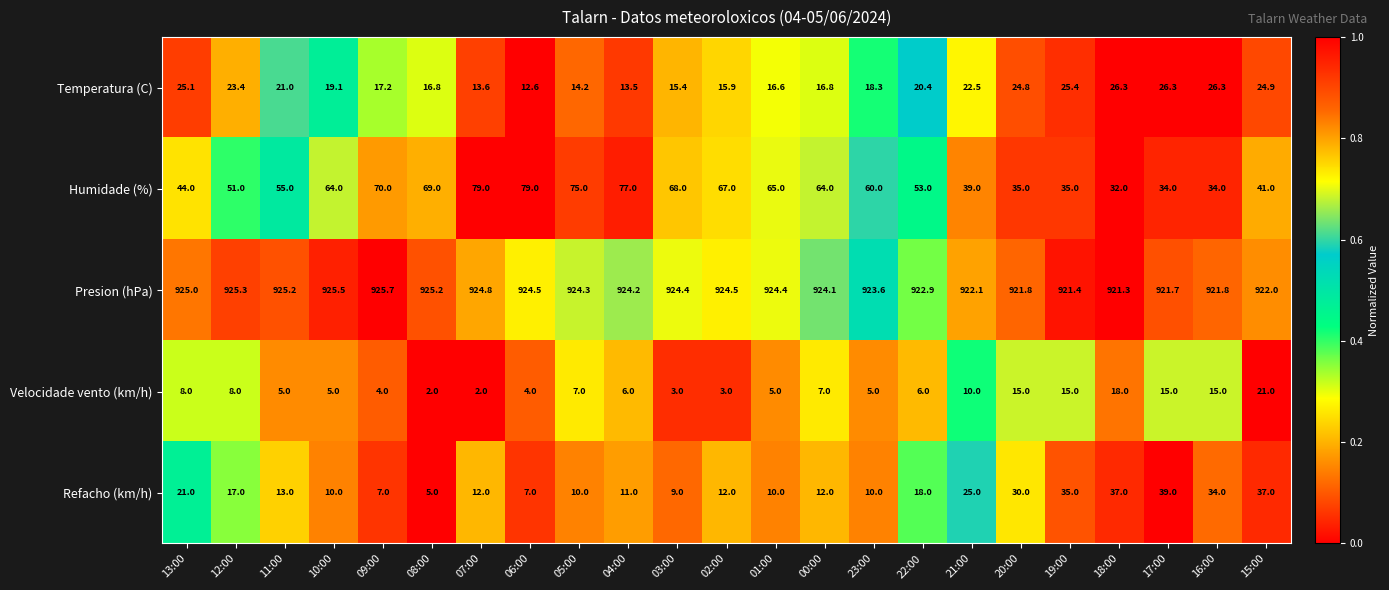

Which series changed the most between 02:00 and 18:00?

Humidade (%)